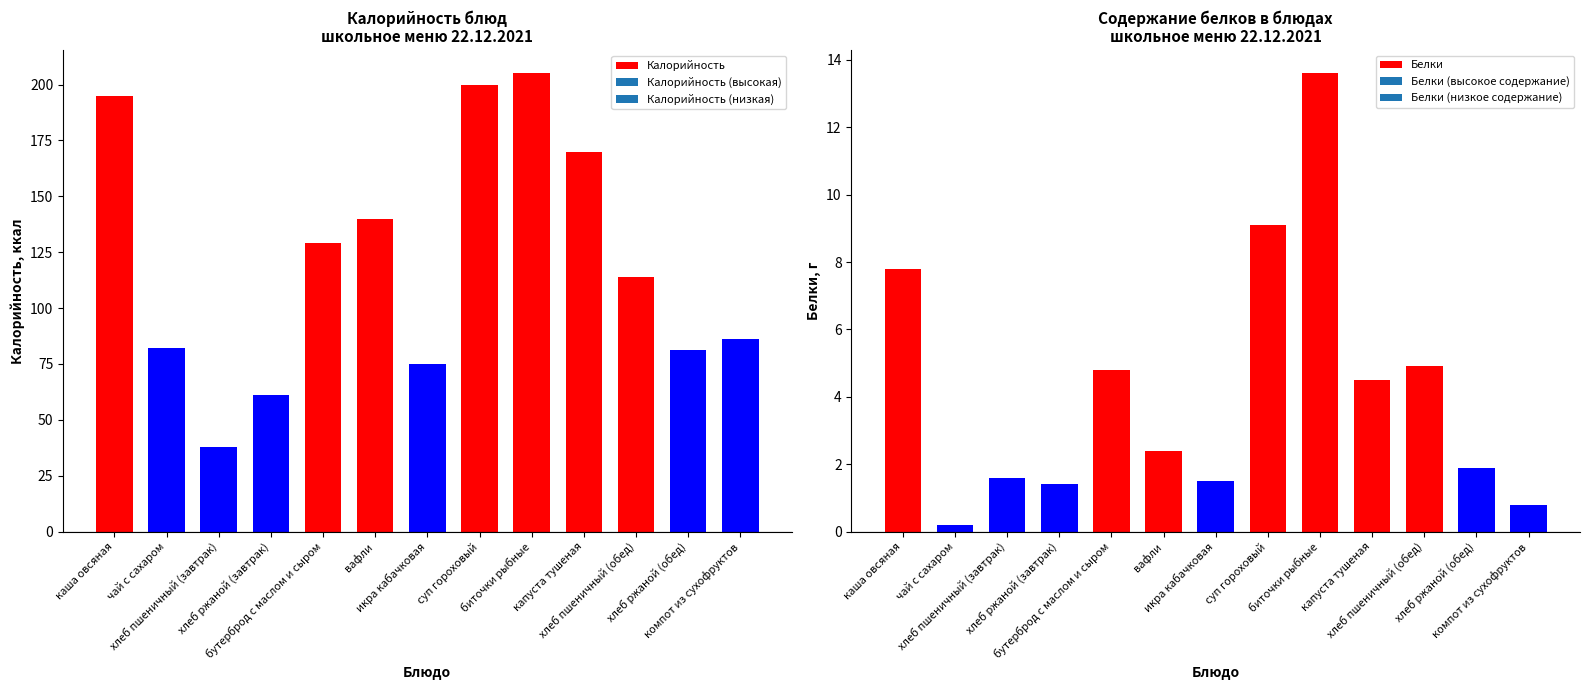

How many groups of bars are there?

13